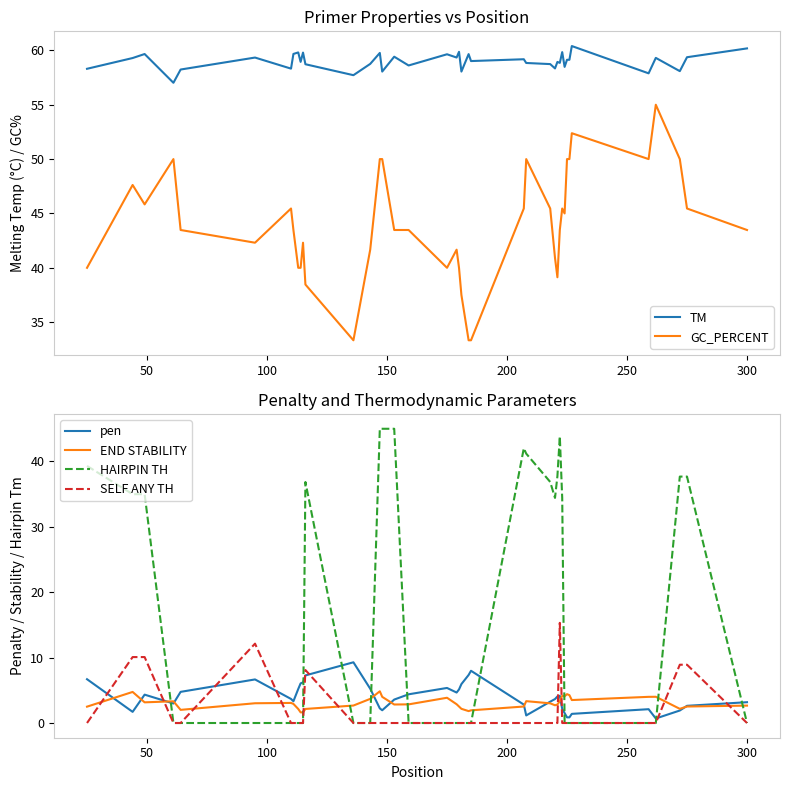

Count the number of categories in the chart.

40